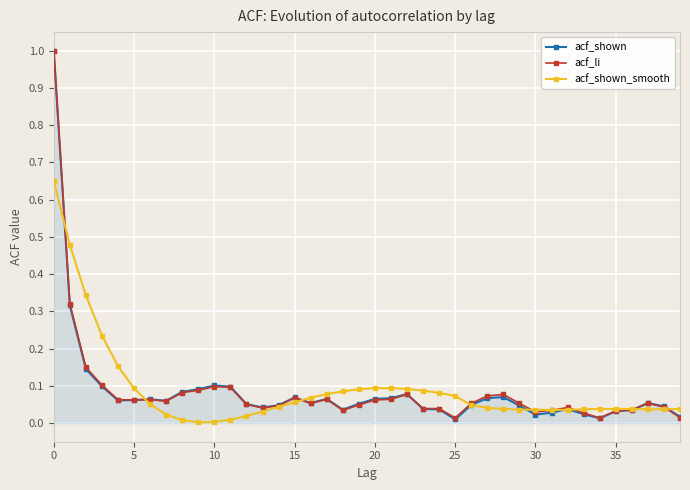

What is the maximum value shown in the chart?

1.0